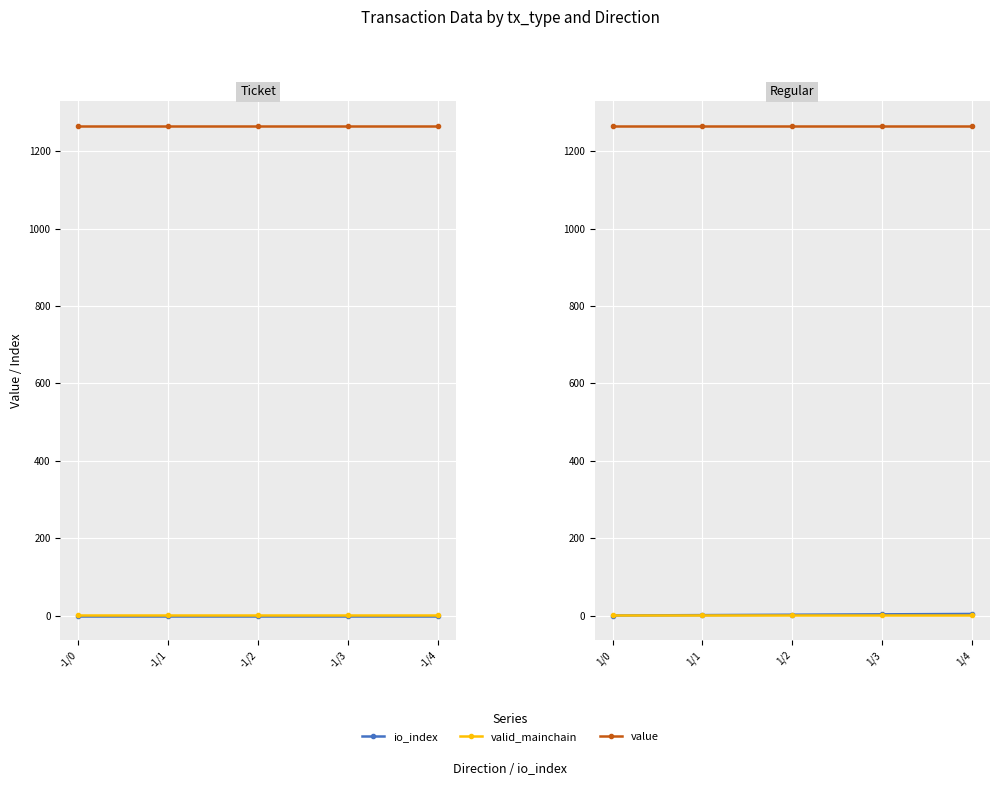

True or false: io_index and value cross at least once.

False